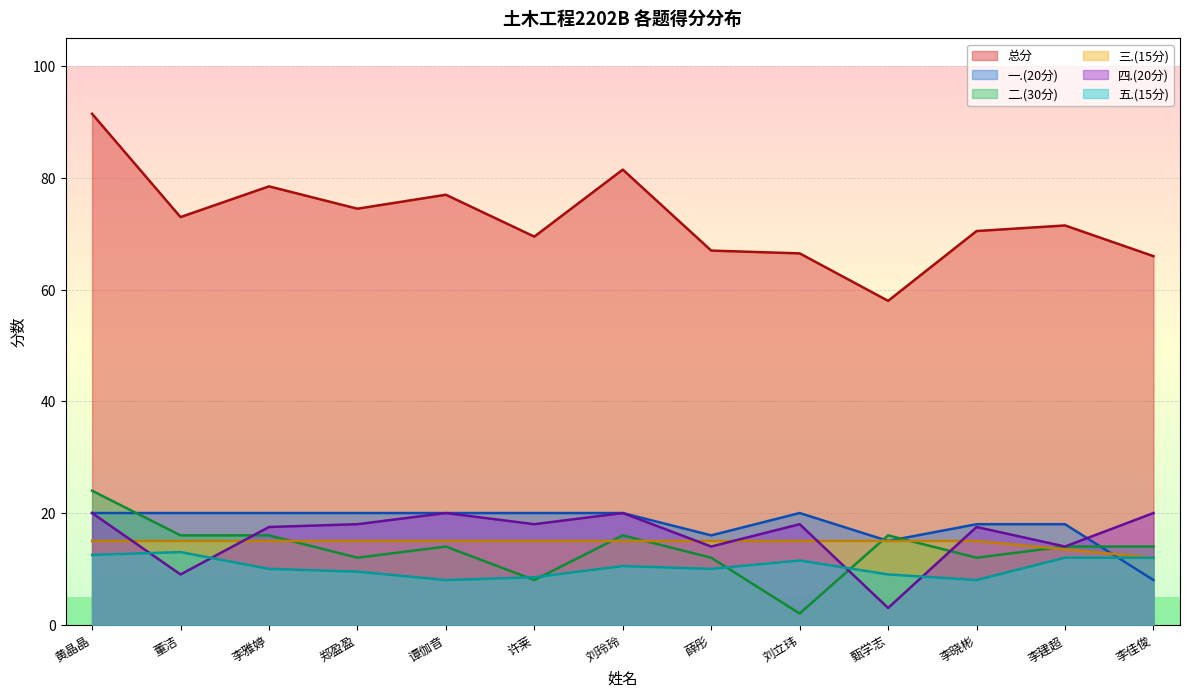

What is the maximum value shown in the chart?

91.5